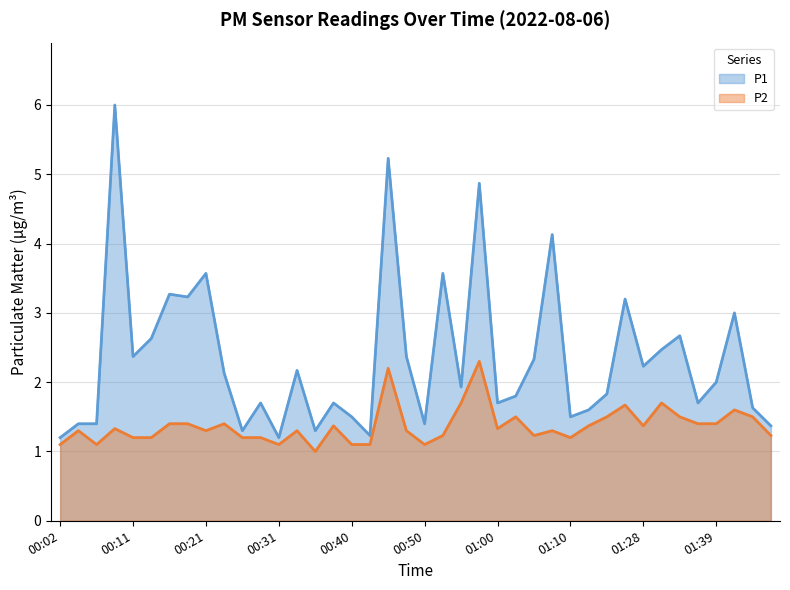

The P2 series shows 1.3 at 00:09. True or false?

True